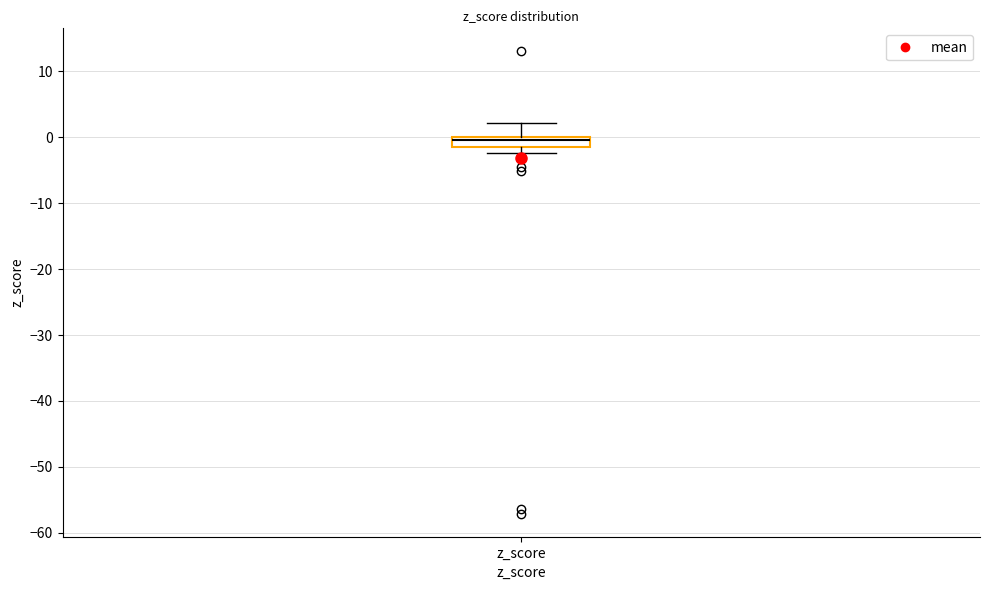

Transcribe this box plot: give where the median line is, the range the box spans, and where the two whiskers end, as read against the y-axis. The values are not printed on the chart, so give them approximately, as read against the axis.

median 0 (just below the box's upper edge), box -1 to 0, whiskers -2 to 2